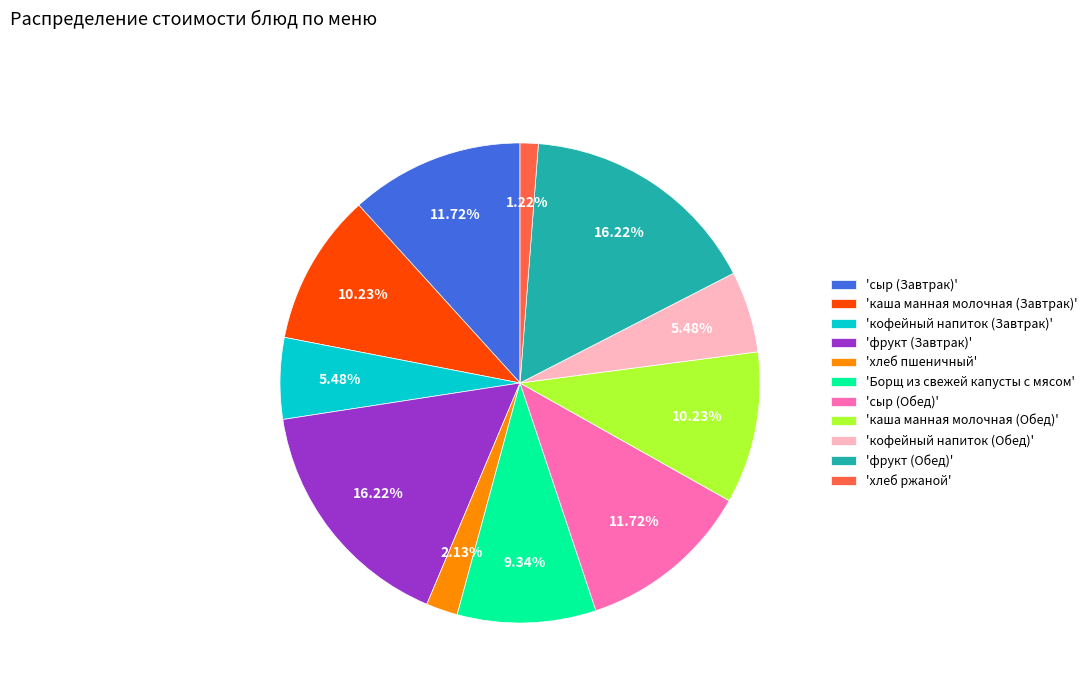

Is there a majority slice in this chart?

No